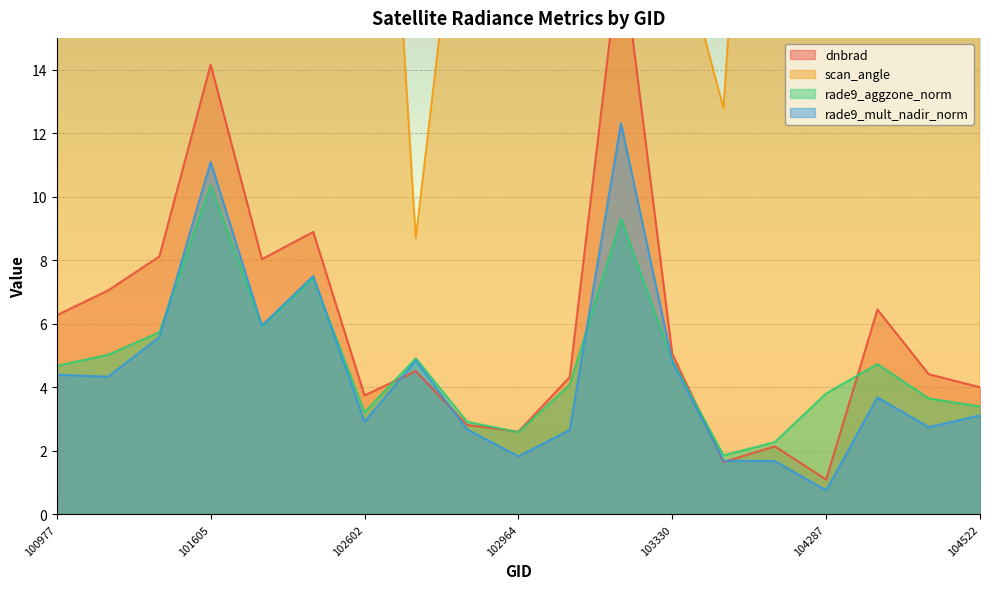

Reading left to right, transcribe all the data shown in this chart.

dnbrad: 100977=6.3	101102=7.0	101111=8.1	101605=14.2	101858=8.0	101986=8.9	102602=3.7	102724=4.5	102845=2.8	102964=2.6	103083=4.3	103092=17.9	103330=5.0	103448=1.6	103566=2.1	104287=1.1	104397=6.4	104405=4.4	104522=4.0
scan_angle: 100977=43.0	101102=53.4	101111=52.0	101605=37.5	101858=45.4	101986=27.6	102602=34.8	102724=8.7	102845=22.5	102964=43.0	103083=53.4	103092=52.1	103330=18.8	103448=12.8	103566=37.6	104287=56.2	104397=55.6	104405=49.1	104522=34.8
rade9_aggzone_norm: 100977=4.7	101102=5.0	101111=5.7	101605=10.4	101858=5.9	101986=7.4	102602=3.2	102724=4.9	102845=2.9	102964=2.6	103083=4.1	103092=9.3	103330=4.8	103448=1.9	103566=2.3	104287=3.8	104397=4.7	104405=3.6	104522=3.4
rade9_mult_nadir_norm: 100977=4.4	101102=4.3	101111=5.6	101605=11.1	101858=5.9	101986=7.5	102602=2.9	102724=4.8	102845=2.7	102964=1.8	103083=2.7	103092=12.3	103330=4.8	103448=1.7	103566=1.7	104287=0.8	104397=3.7	104405=2.7	104522=3.1